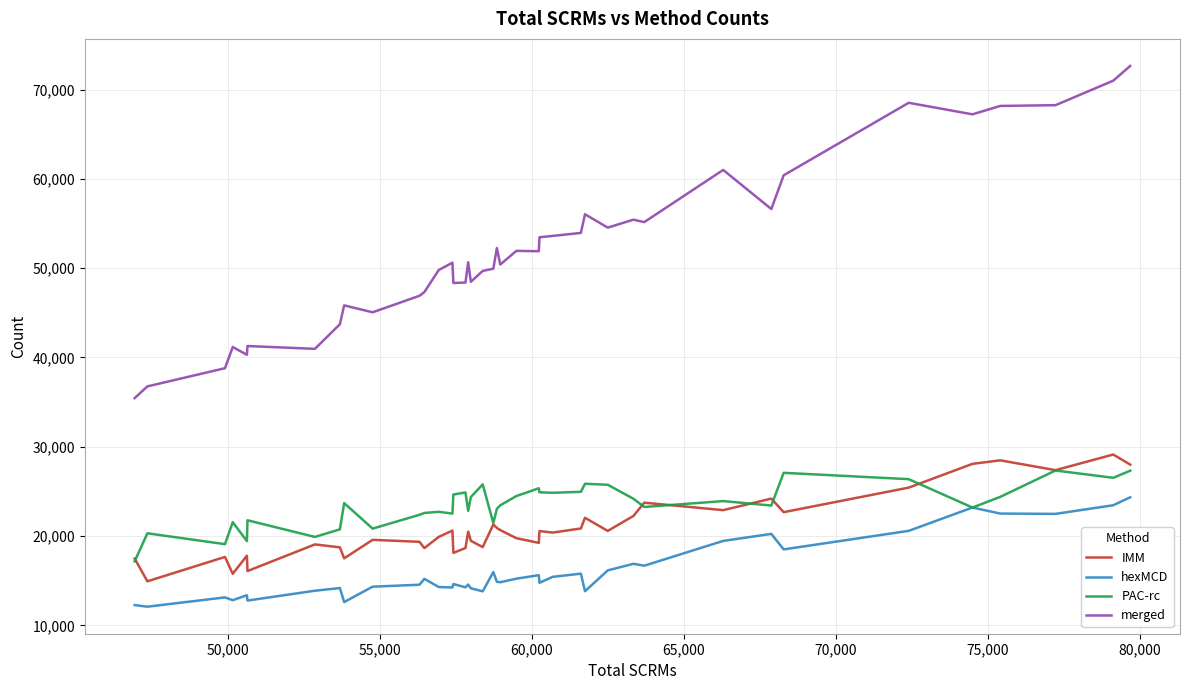

What is the highest value of the hexMCD series?

24348